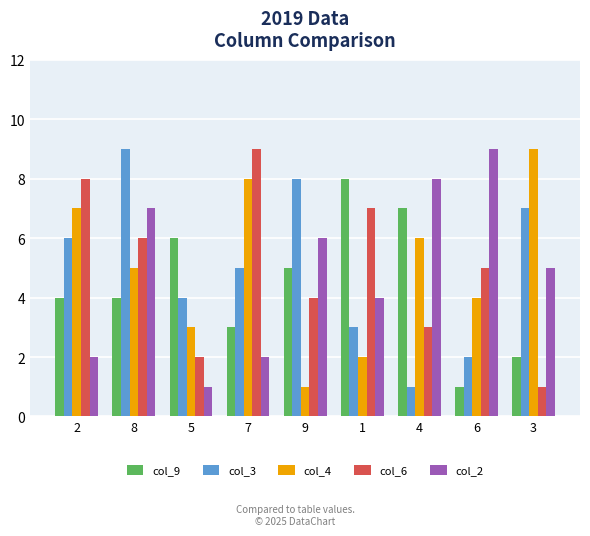

How many bars are there in each group?

5